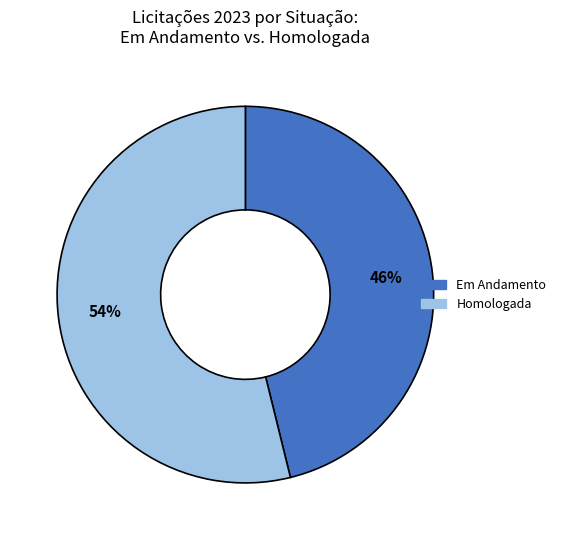

How many slices are in this pie chart?

2